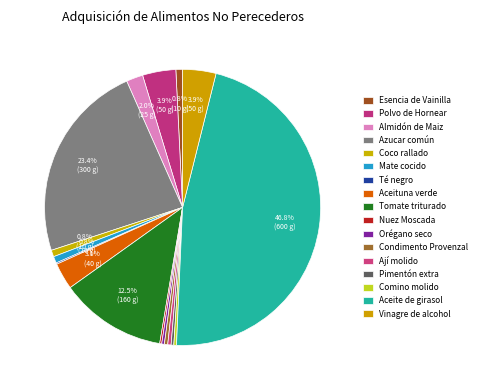

To the nearest percent, what is the difference between the Mate cocido and Vinagre de alcohol slice percentages?

3%